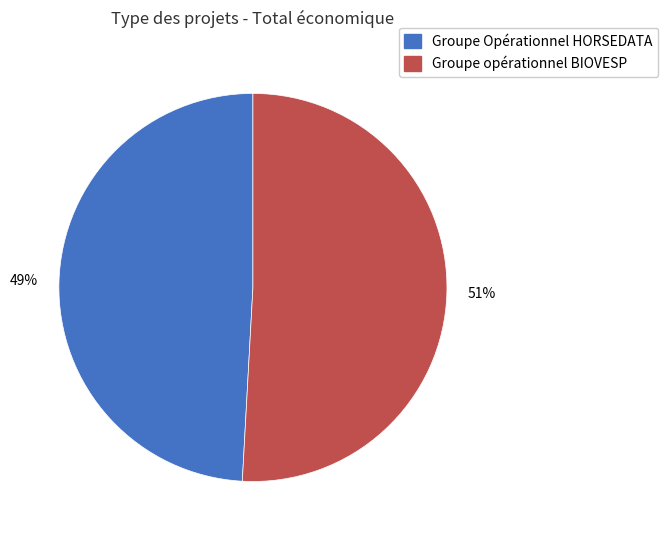

To the nearest percent, what is the difference between the largest and smallest slice percentages?

2%